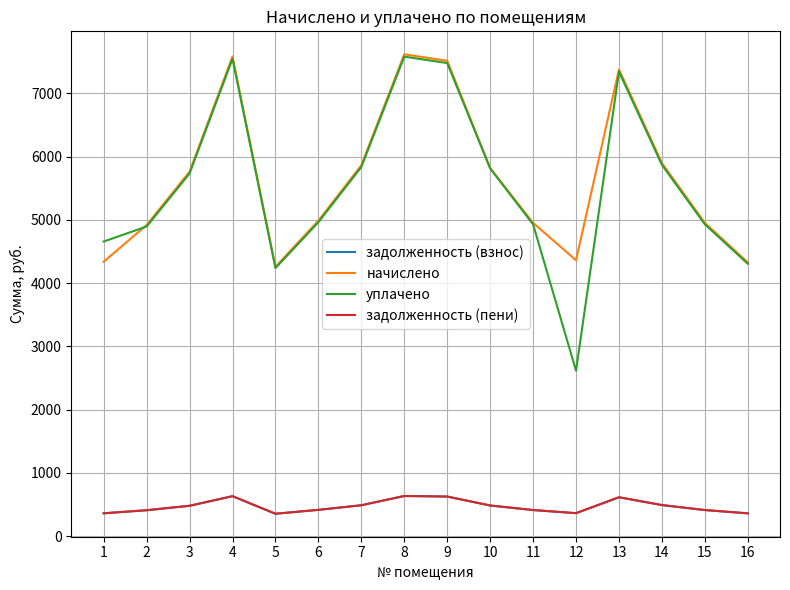

Which series has the largest total across all categories?

начислено